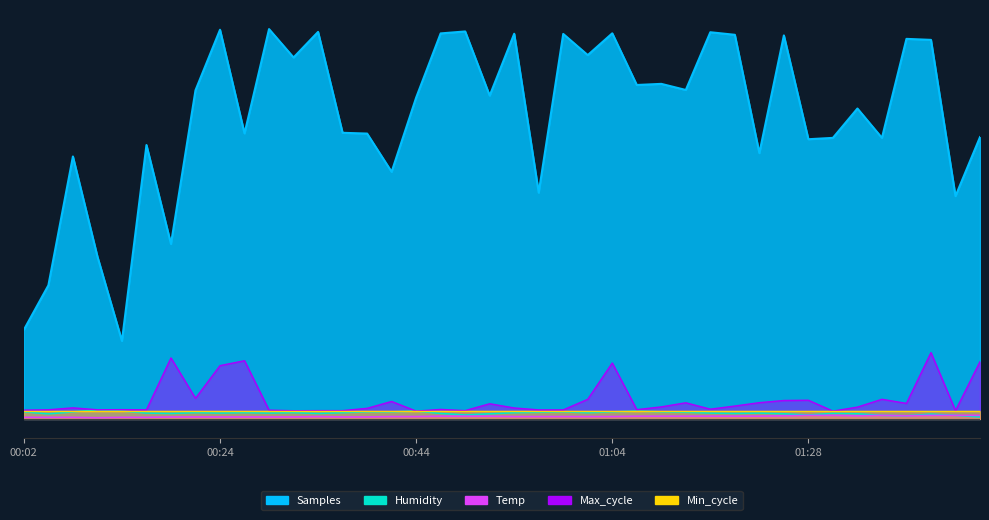

Where is Max_cycle nearest to the value 9?

00:22